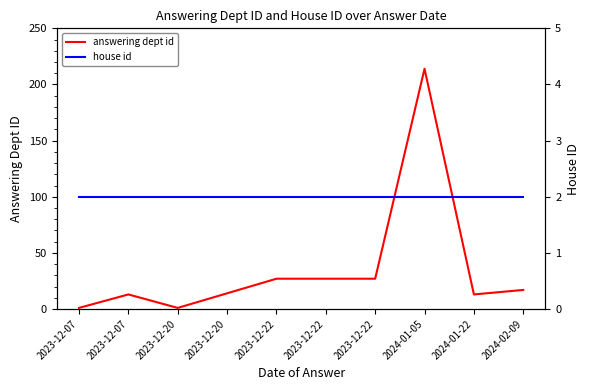

Read the answering dept id value at 2024-01-22.

13